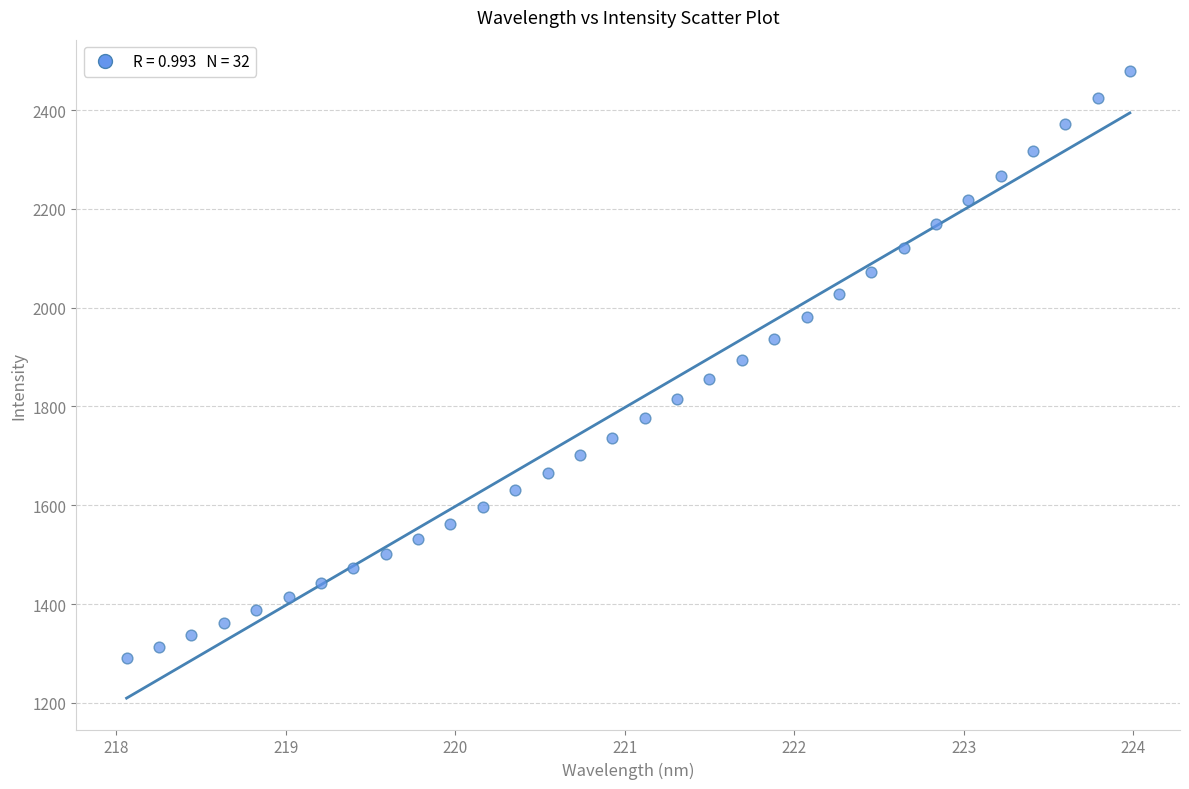

What is the range of X values (max minus min)?

5.9